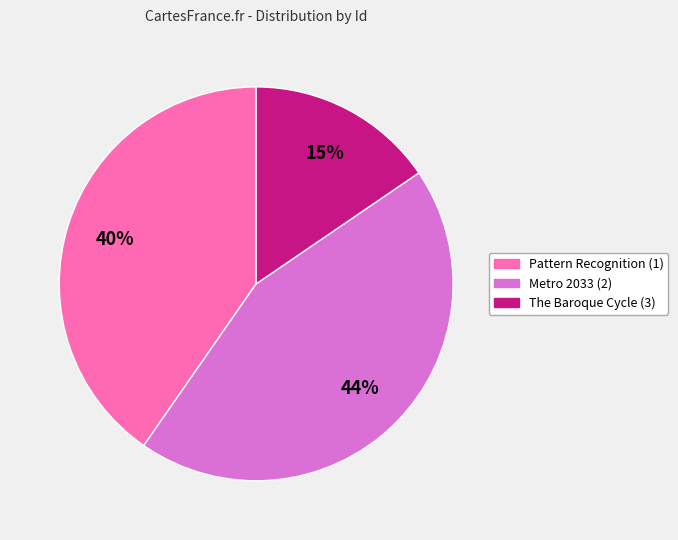

Is the sum of Metro 2033 (2) and The Baroque Cycle (3) greater than half?

Yes